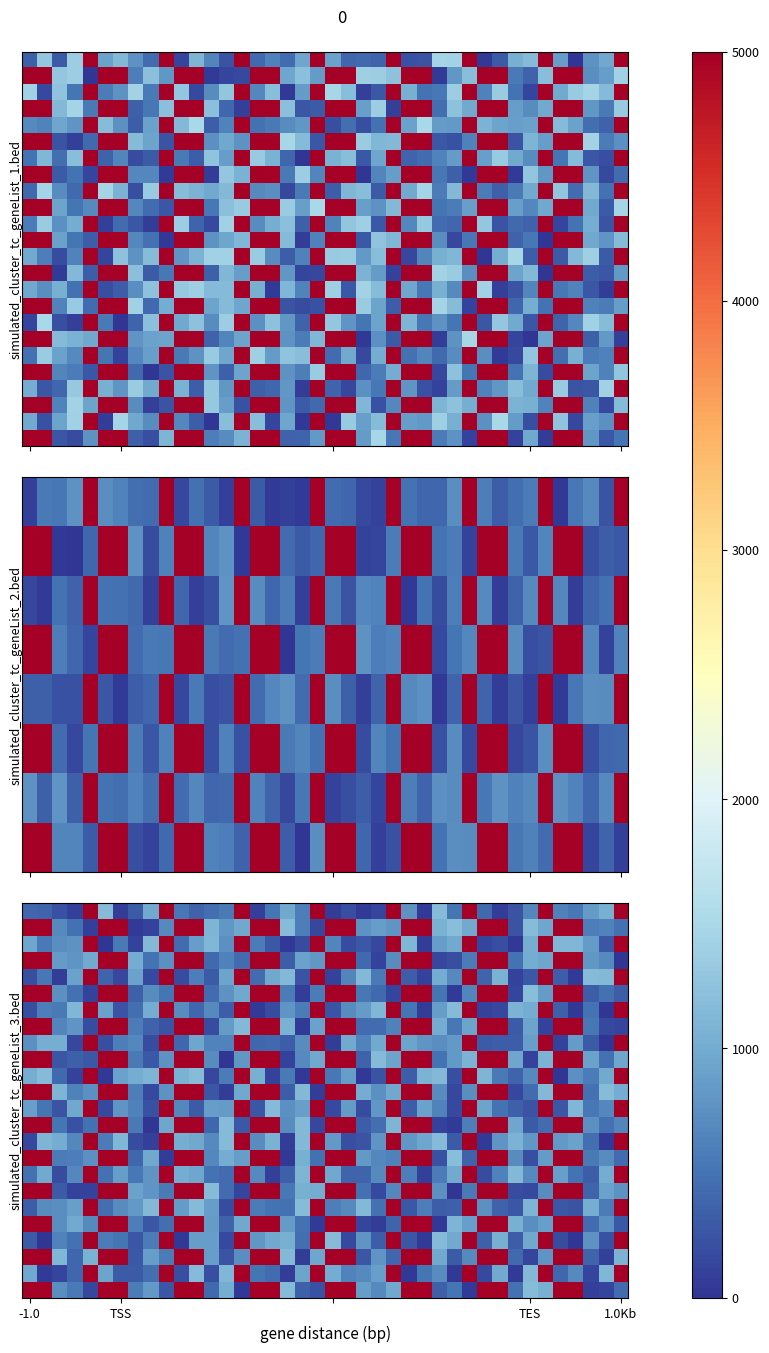

What is the total value across all series at 30?

64865.3